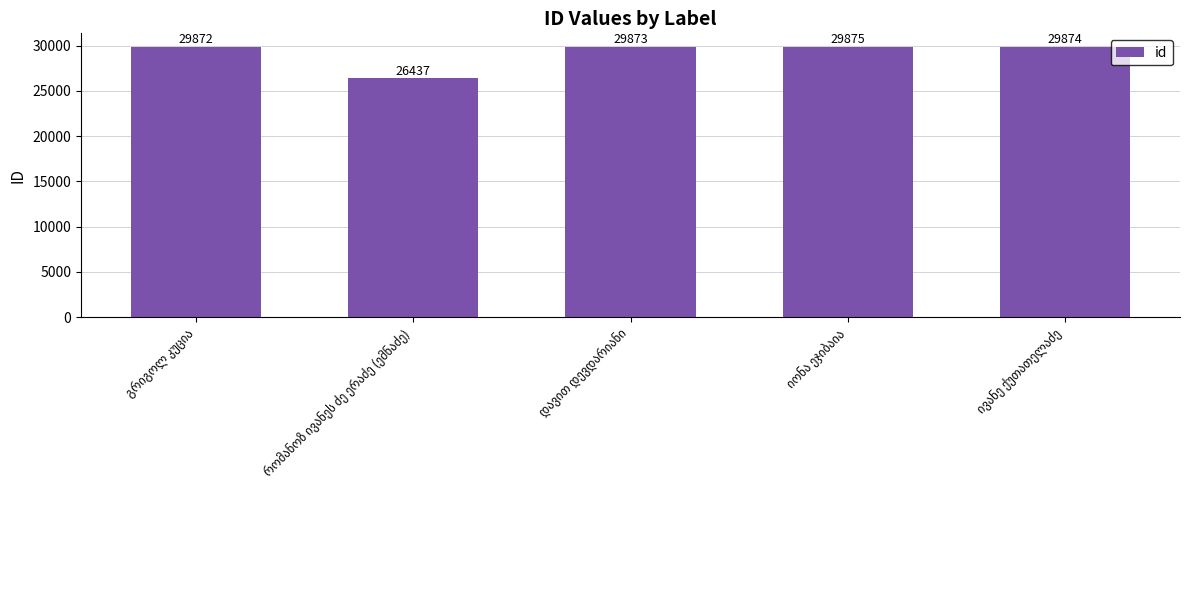

Reading left to right, transcribe all the data shown in this chart.

29872	26437	29873	29875	29874